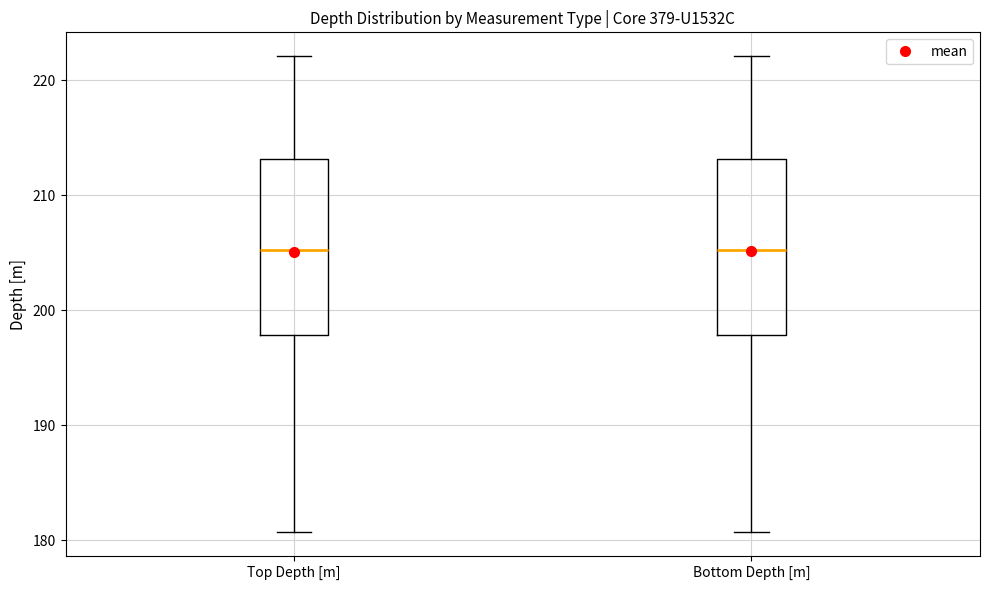

Where does the median line of the box for Bottom Depth [m] sit on the y-axis? The values are not printed on the chart, so give them approximately, as read against the axis.

205